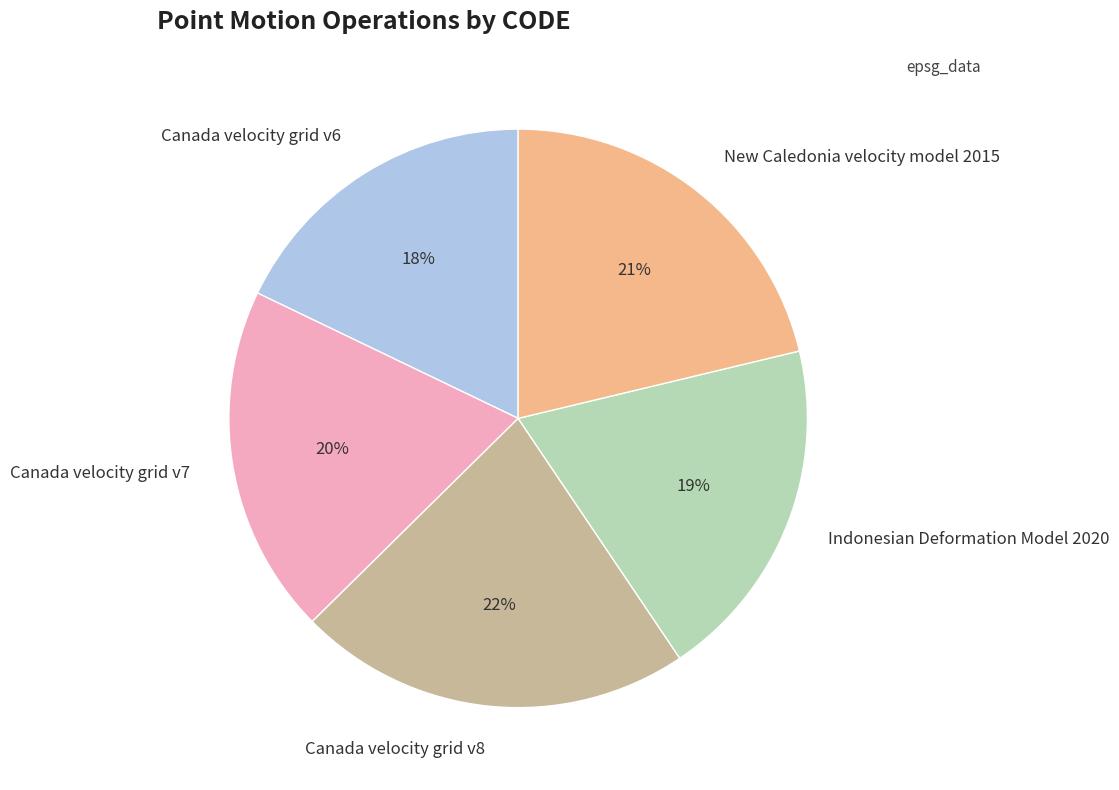

Which slice is the largest?

Canada velocity grid v8